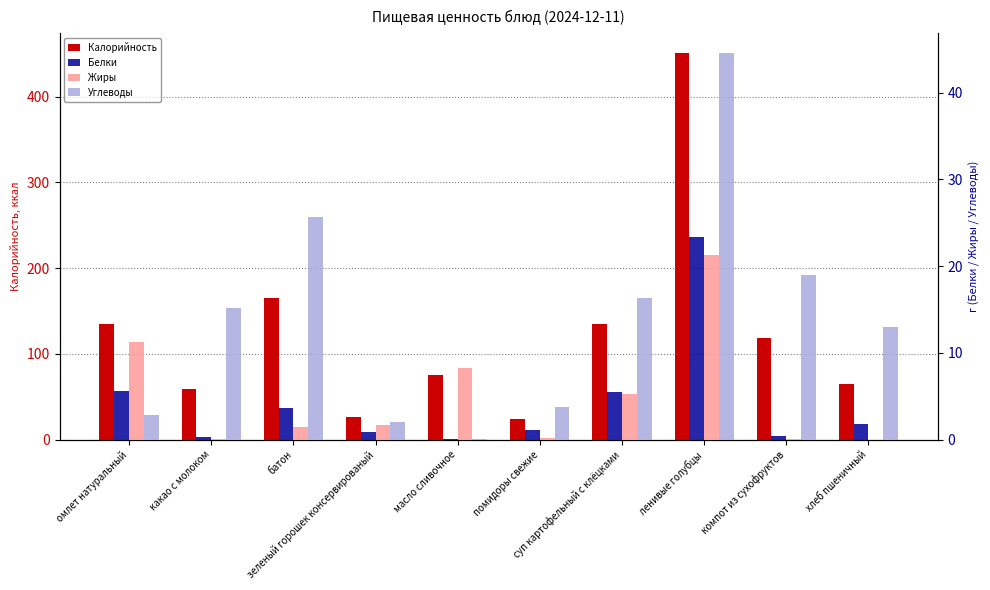

How many data points in Углеводы are less than 15?

5